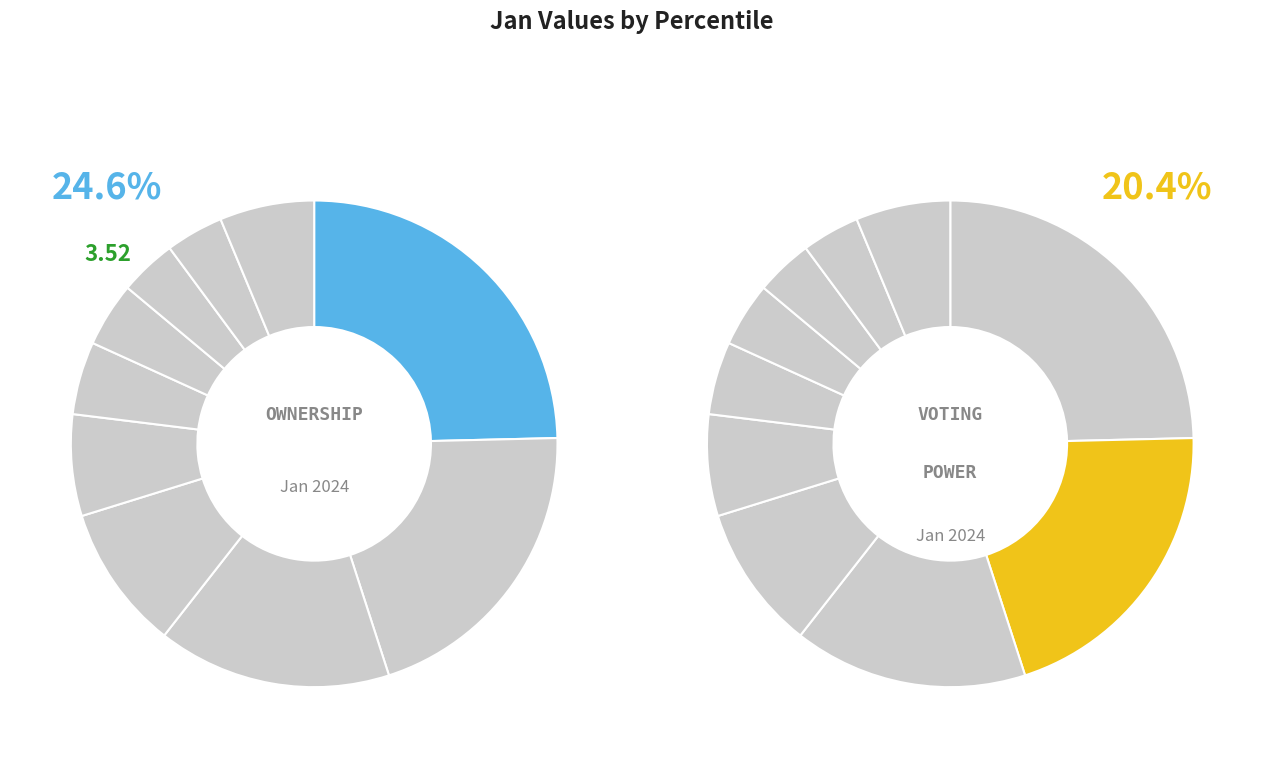

Which has a higher value, pct15 or pct75?

pct15